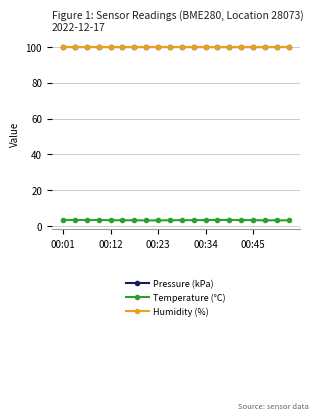

How many lines are shown in the chart?

3